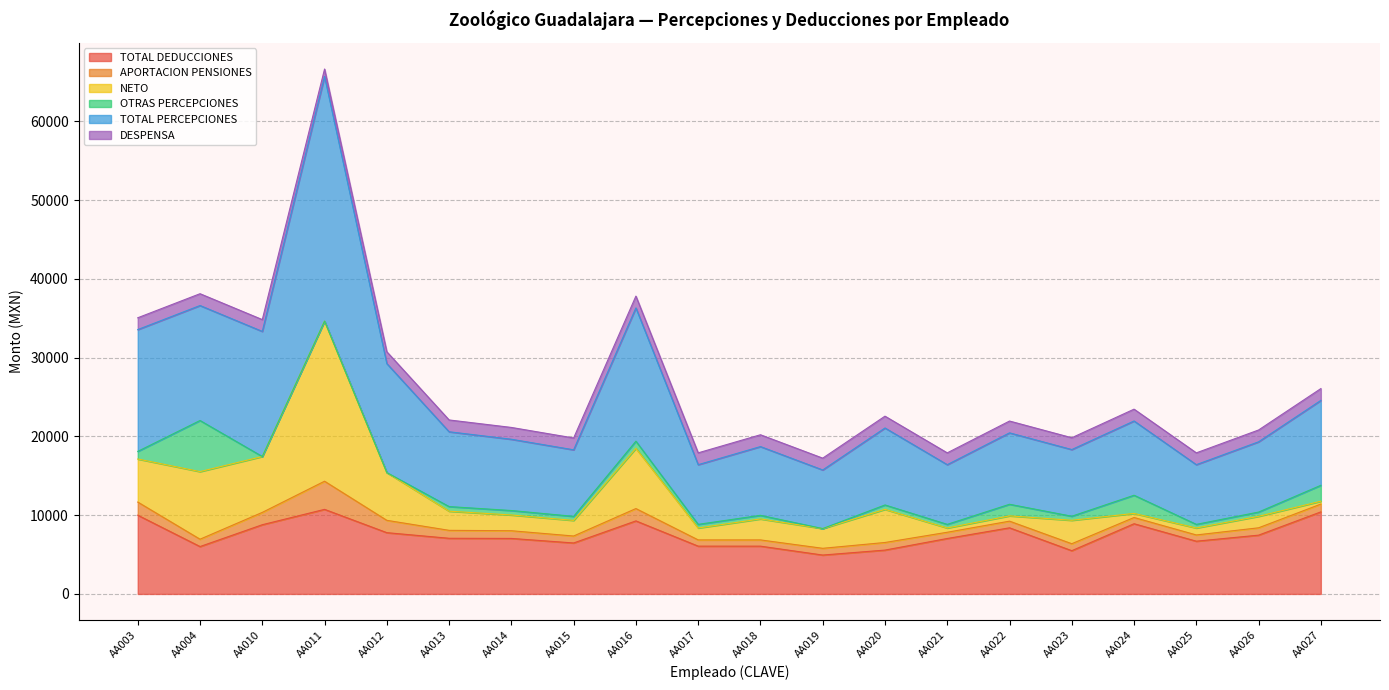

Which series has the widest spread of values?

TOTAL PERCEPCIONES